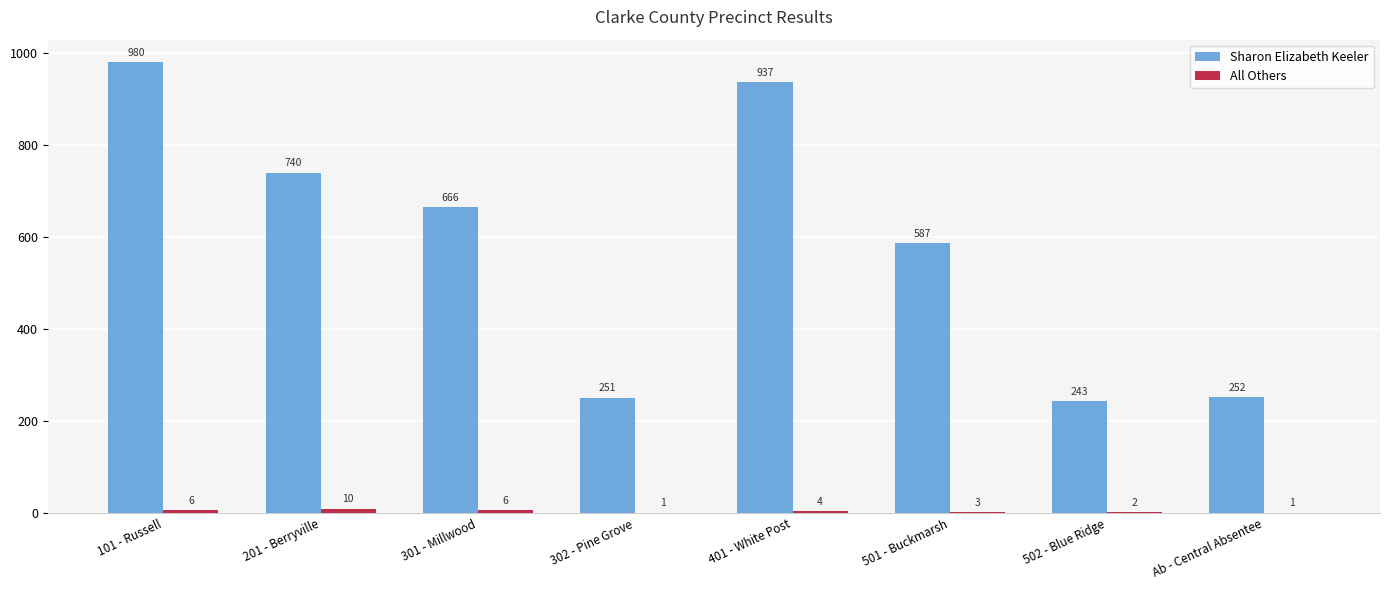

What is the approximate value of Sharon Elizabeth Keeler at 301 - Millwood, to the nearest 10?

670